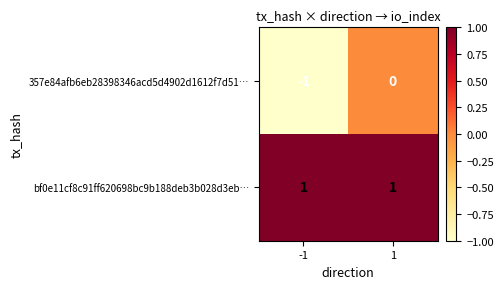

Which series changed the most between -1 and 1?

357e84afb6eb28398346acd5d4902d1612f7d51…